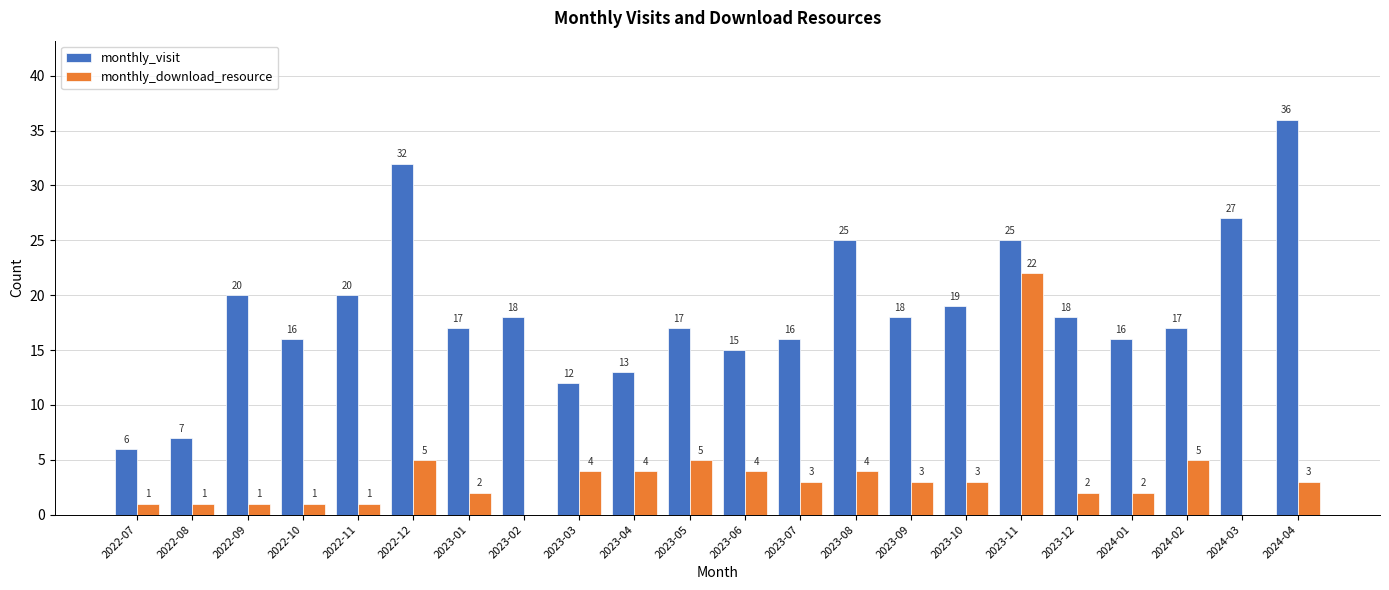

Between 2022-09 and 2023-08, which series saw the biggest shift?

monthly_visit